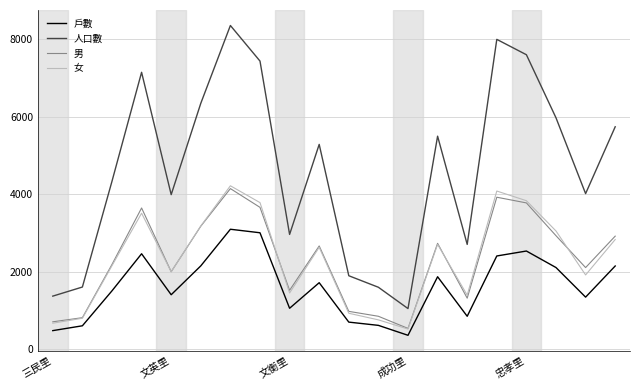

What is the minimum value for 戶數?

351